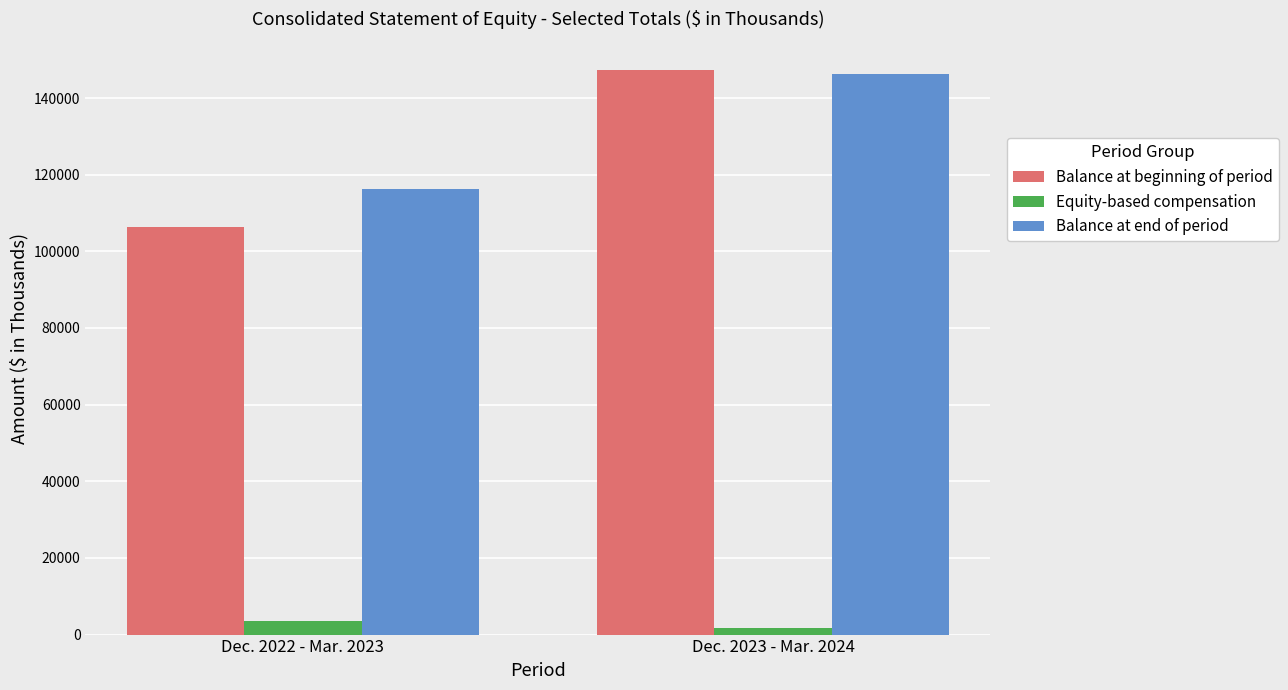

True or false: Balance at end of period has a value of 49672 at Dec. 2023 - Mar. 2024.

False